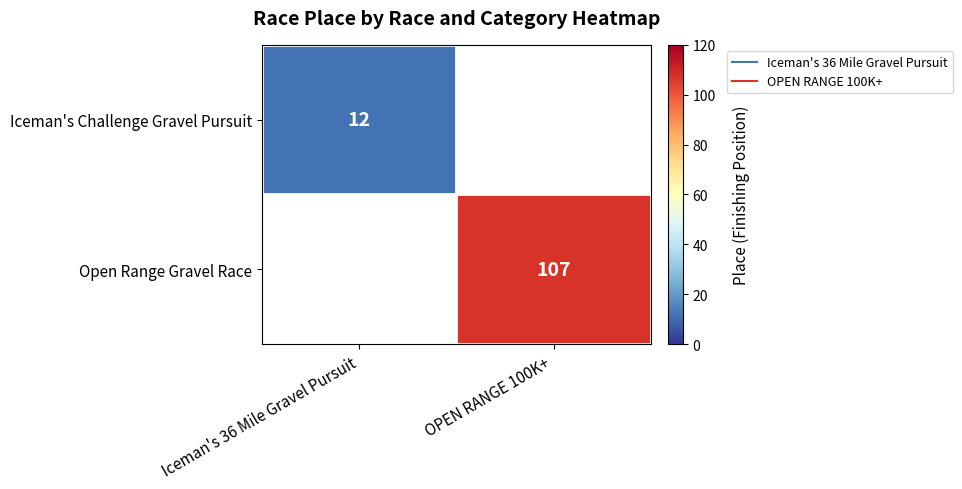

Which series has the largest range (max minus min)?

Iceman's Challenge Gravel Pursuit